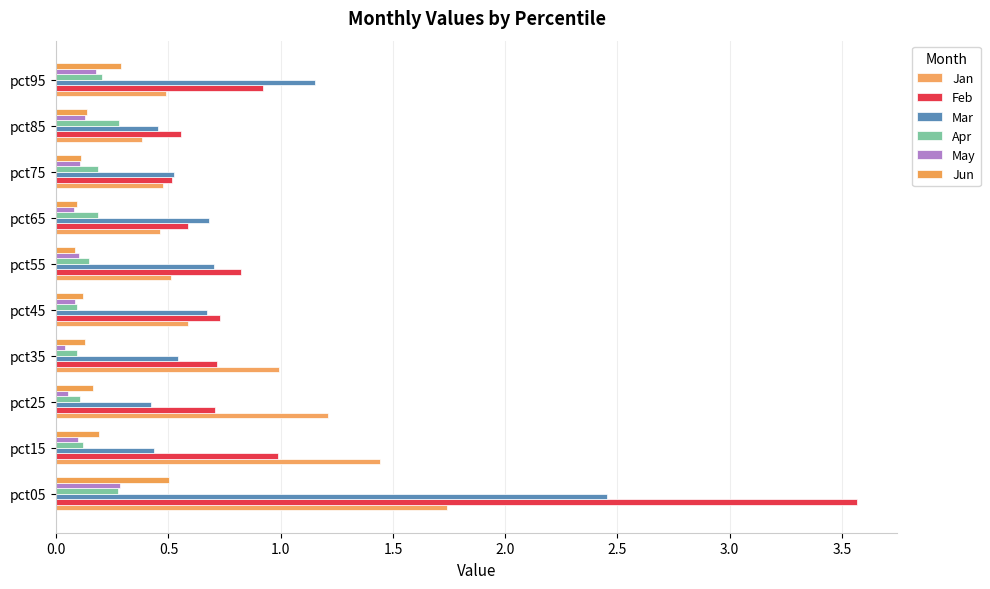

Rank the series by their maximum value, from lowest to highest.

Apr, May, Jun, Jan, Mar, Feb